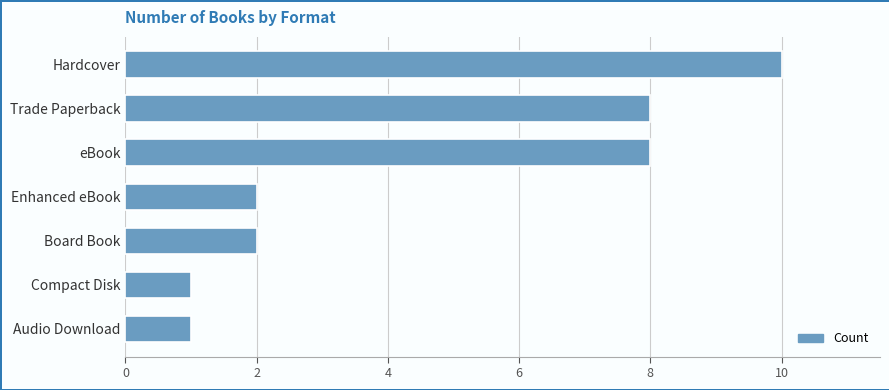

Count the values in the range 1 to 8.

6